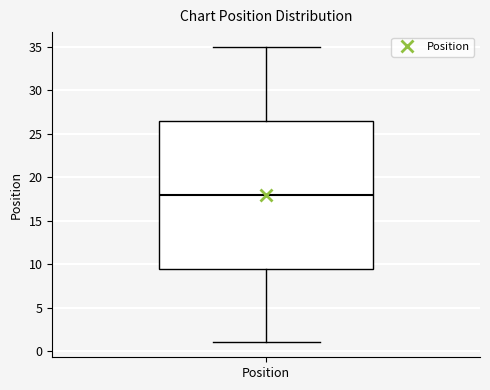

Where is the lower edge of the box for Position on the y-axis? The values are not printed on the chart, so give them approximately, as read against the axis.

9.5